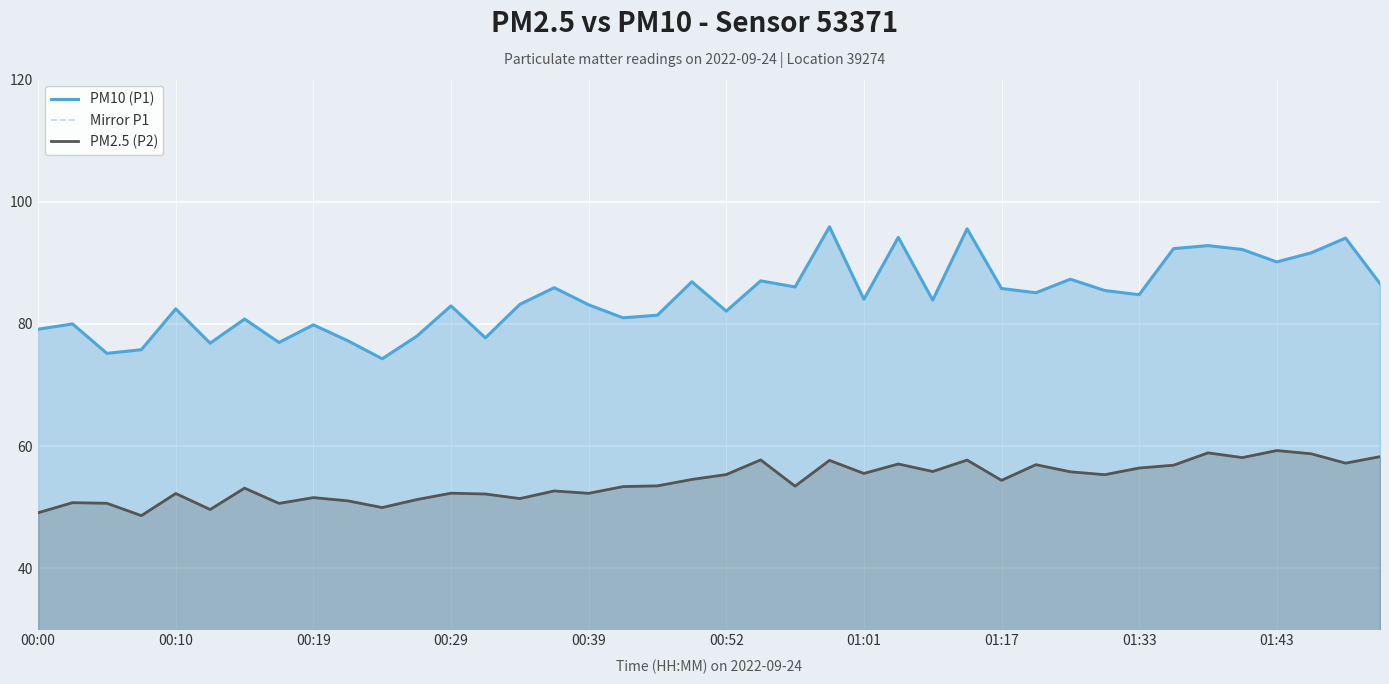

Is it true that PM2.5 (P2) equals 74.1 at 00:29?

False